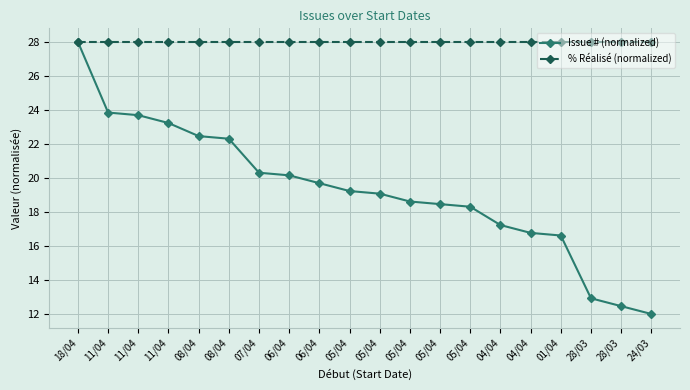

At which category is the sum across all series the highest?

18/04